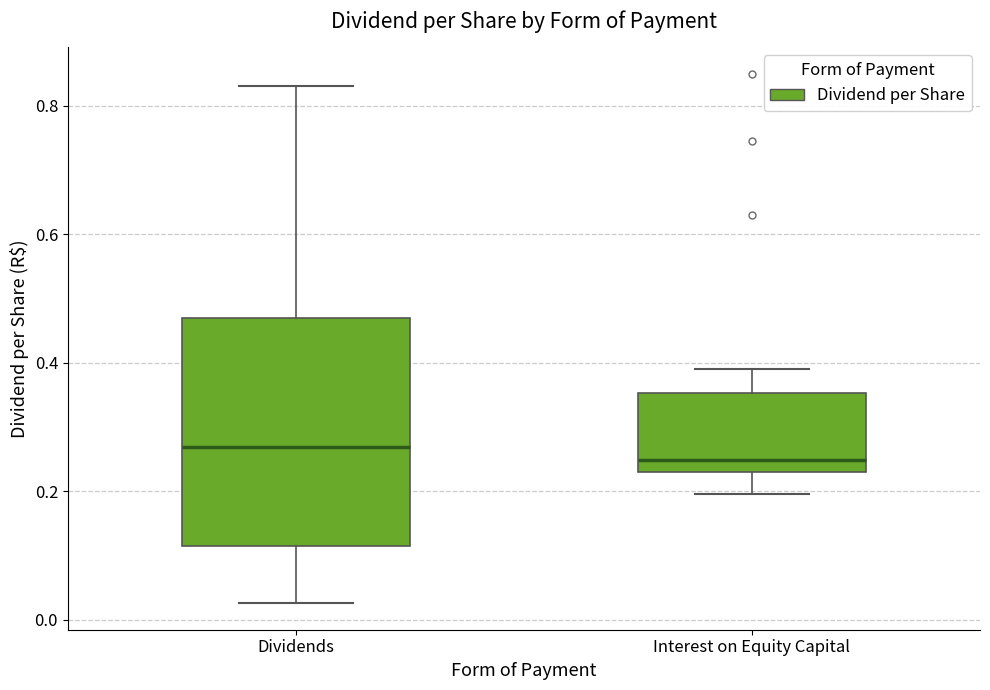

Reading left to right, read every box against the y-axis: the position of its median line, the range the box covers, and the ends of its whiskers. The values are not printed on the chart, so give them approximately, as read against the axis.

Dividends: median 0.26, box 0.12 to 0.46, whiskers 0.02 to 0.84
Interest on Equity Capital: median 0.24 (just above the box's lower edge), box 0.24 to 0.36, whiskers 0.20 to 0.40